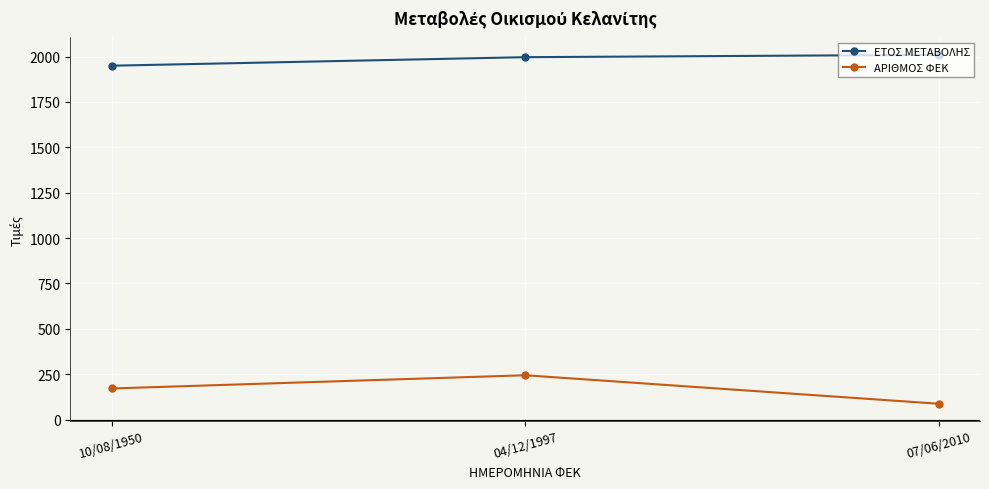

What is the minimum value shown in the chart?

87